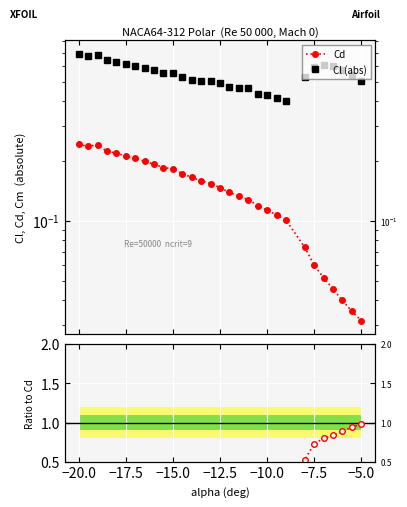

Reading left to right, extract all data points from this chart.

Cd: 0.2	0.2	0.2	0.2	0.2	0.2	0.2	0.2	0.2	0.2	0.2	0.2	0.2	0.2	0.2	0.1	0.1	0.1	0.1	0.1	0.1	0.1	0.1	0.1	0.1	0.1	0.0	0.0	0.0	0.0
Cl (abs): 0.7	0.7	0.7	0.6	0.6	0.6	0.6	0.6	0.6	0.6	0.6	0.5	0.5	0.5	0.5	0.5	0.5	0.5	0.5	0.4	0.4	0.4	0.4	0.5	0.6	0.6	0.6	0.6	0.5	0.5
Cm/Cd: 0.2	0.1	0.1	0.1	0.1	0.1	0.1	0.1	0.0	0.0	0.0	0.0	0.0	0.0	0.1	0.1	0.1	0.1	0.1	0.1	0.1	0.1	0.1	0.5	0.7	0.8	0.8	0.9	0.9	1.0